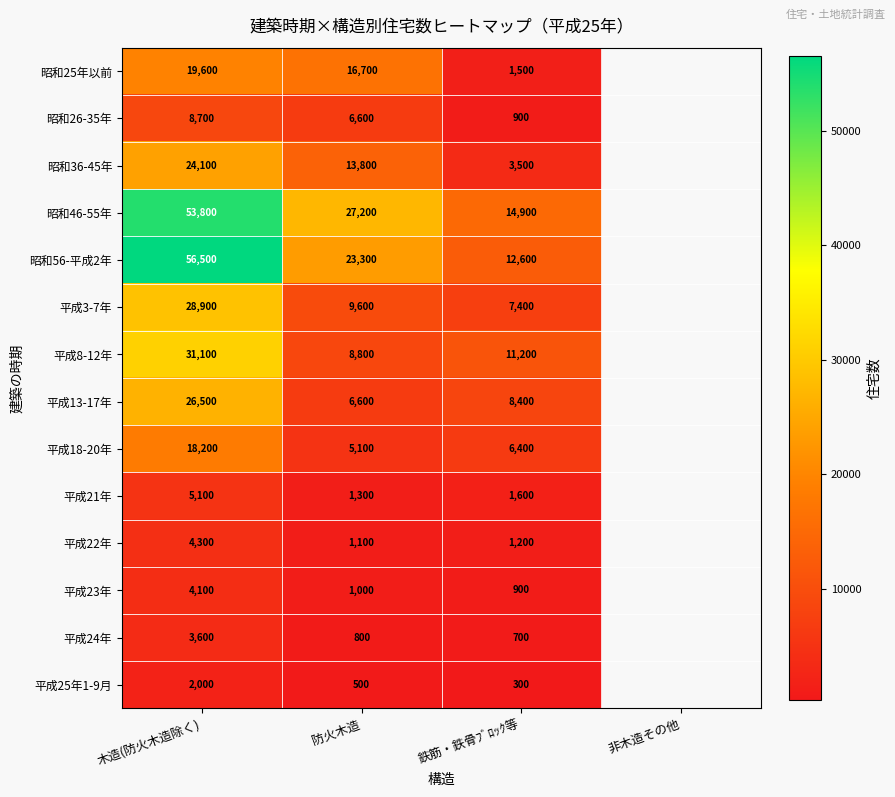

What is the greatest value displayed?

56500.0